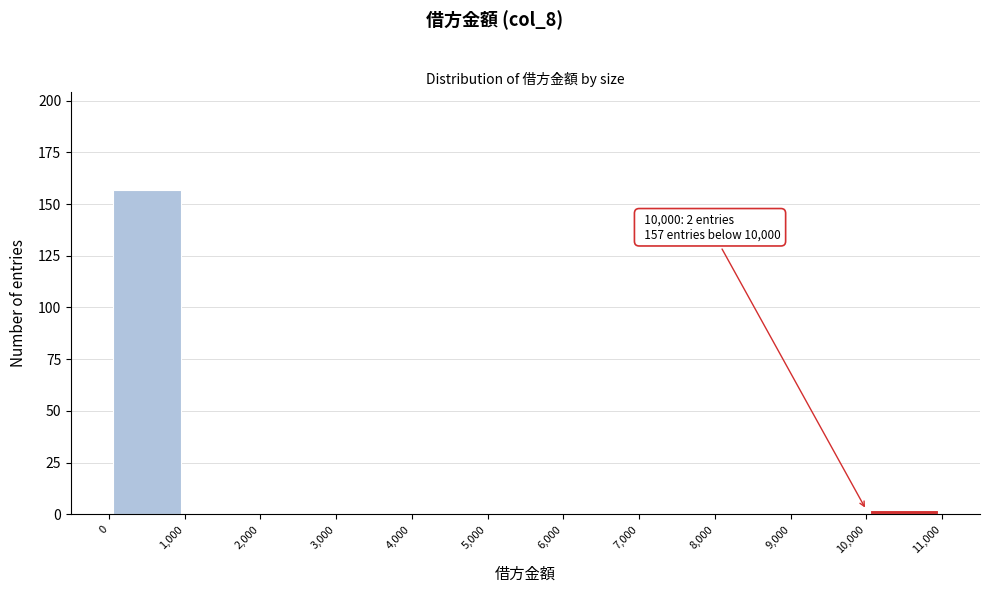

Over which range of the x-axis is the bar tallest?

0 to 1,000